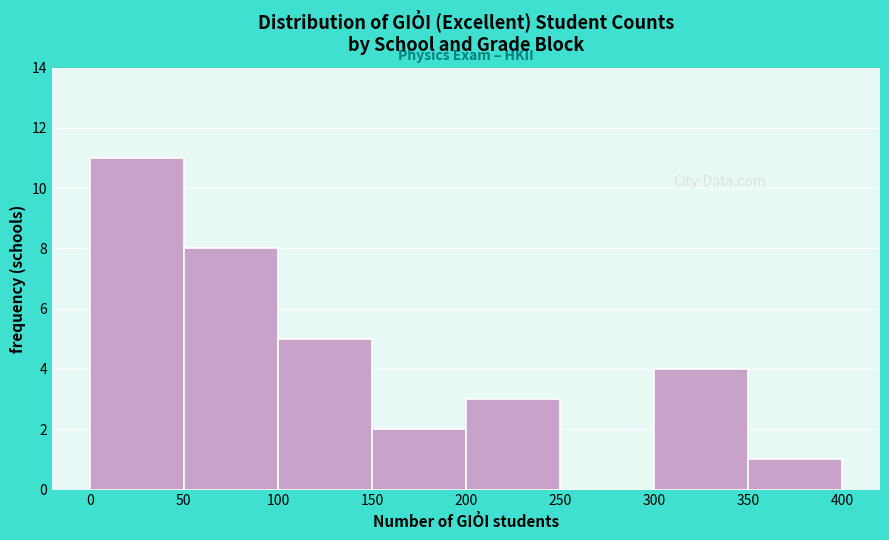

Reading left to right, transcribe this chart: for each bar, give the range it covers on the x-axis and its height. The values are not printed on the chart, so give them approximately, as read against the axis.

0 to 50: 11
50 to 100: 8
100 to 150: 5
150 to 200: 2
200 to 250: 3
250 to 300: 0
300 to 350: 4
350 to 400: 1